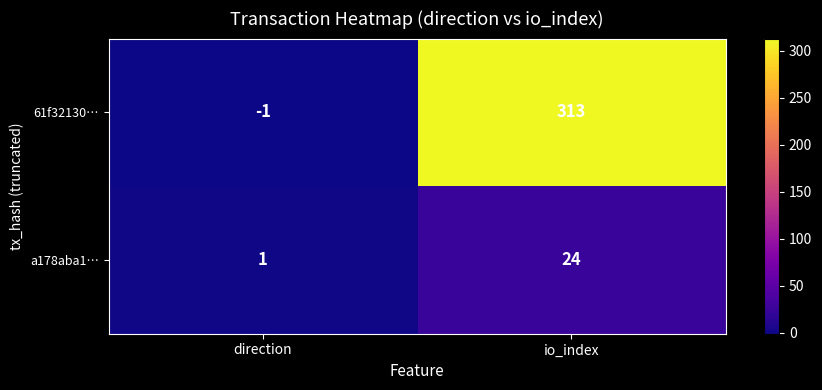

Reading left to right, extract all data points from this chart.

61f32130…: direction=-1	io_index=313
a178aba1…: direction=1	io_index=24